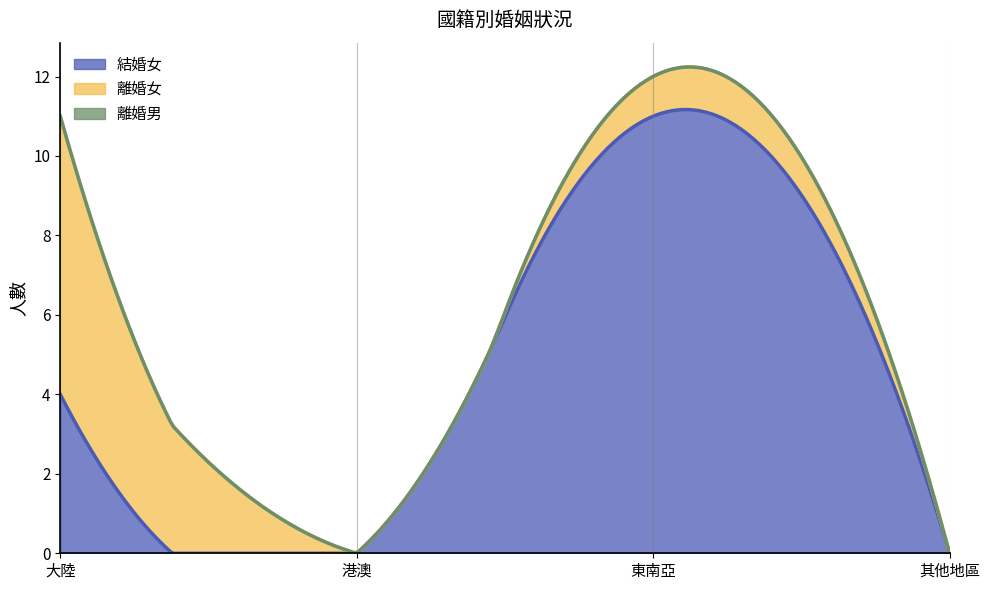

True or false: 離婚男 and 結婚女 intersect in this chart.

False